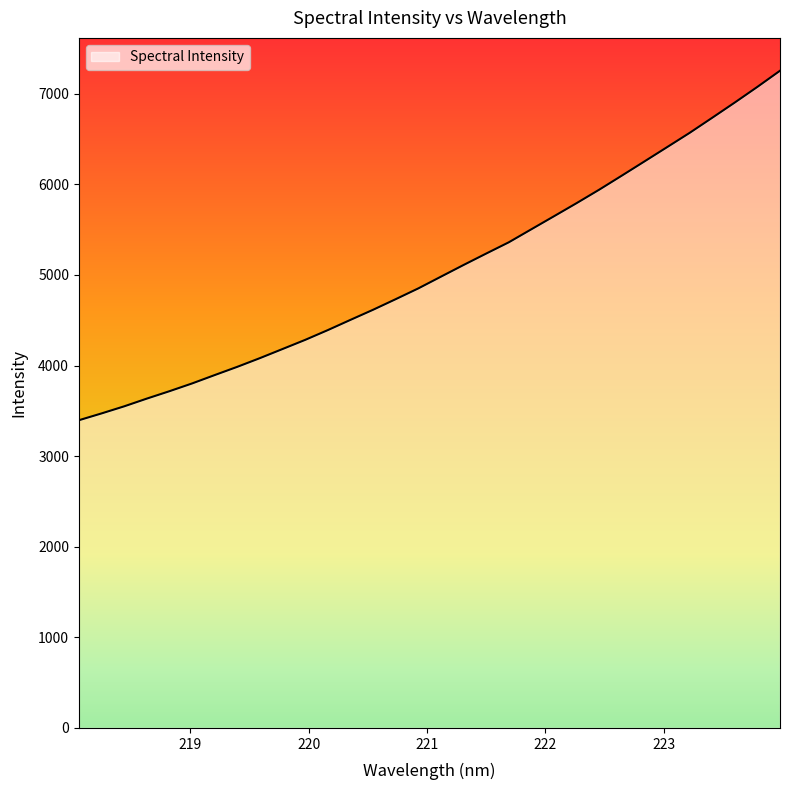

Does the chart have visible grid lines?

No